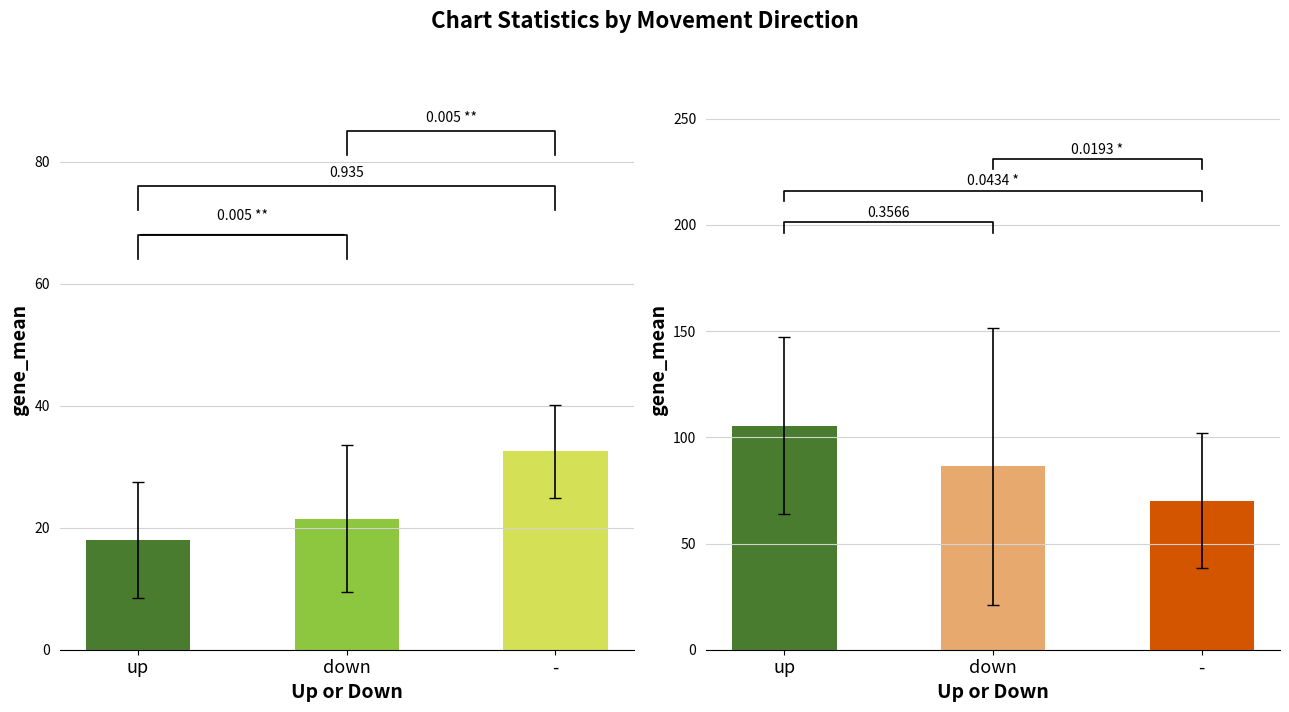

What is the label of the 2nd bar from the left?

down